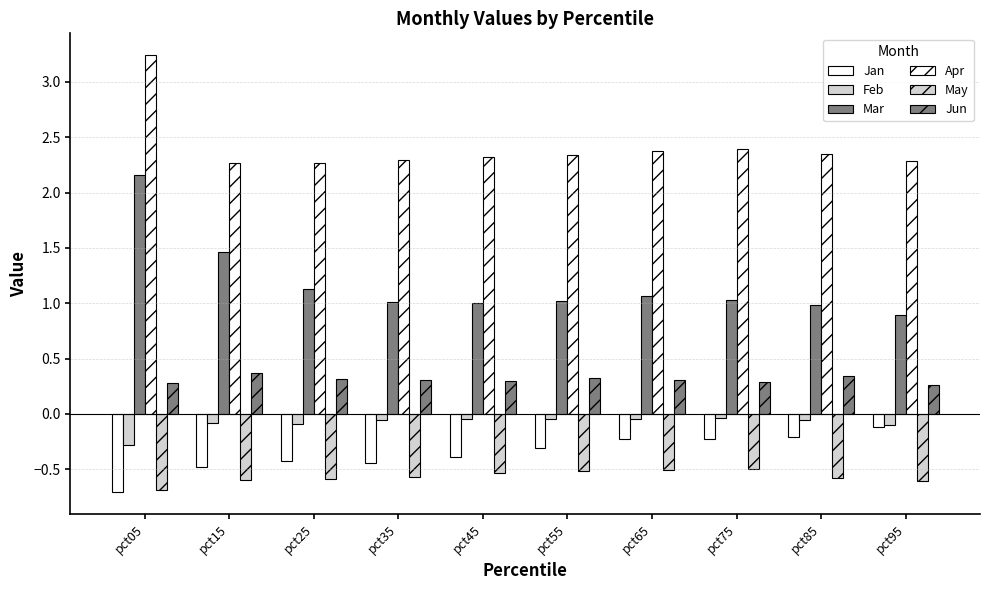

Are the bars horizontal?

No